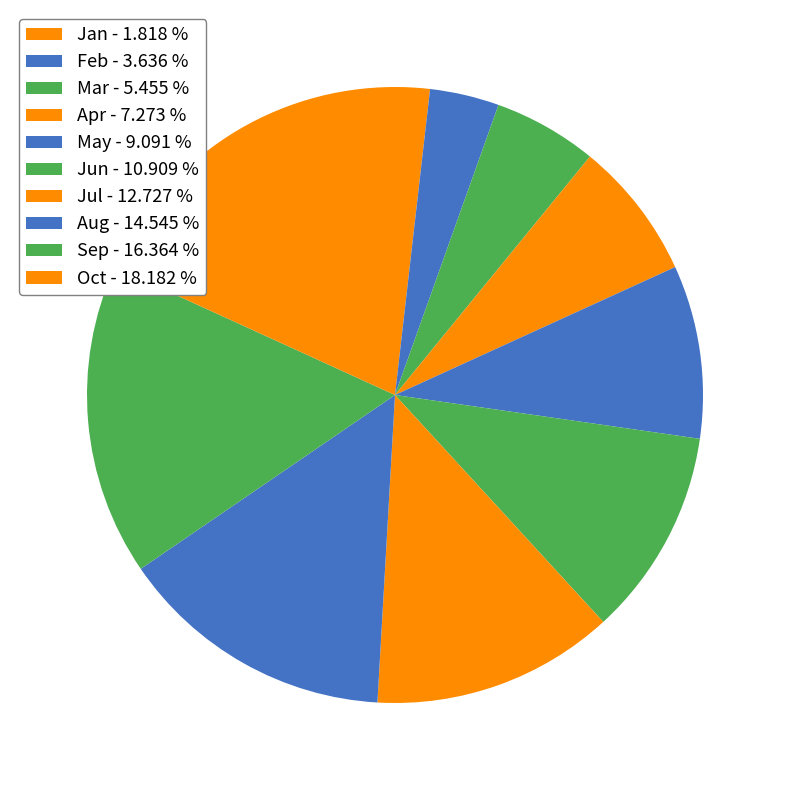

How many slices are in this pie chart?

10